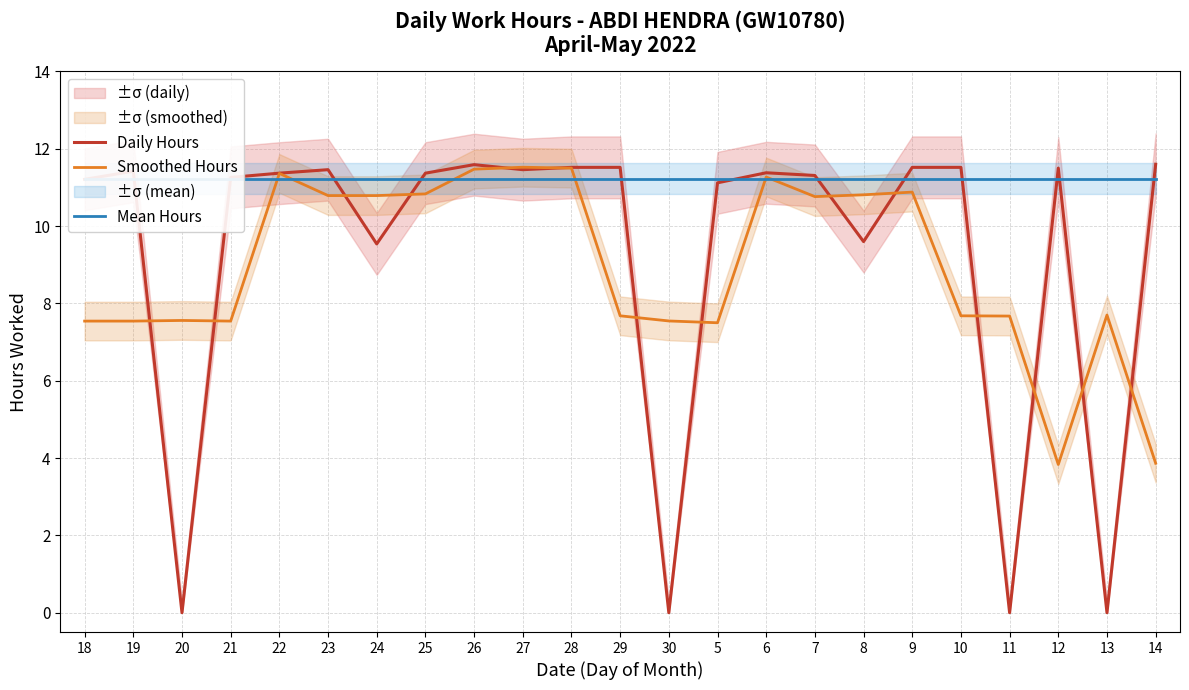

What is the label of the 4th point from the right?

11